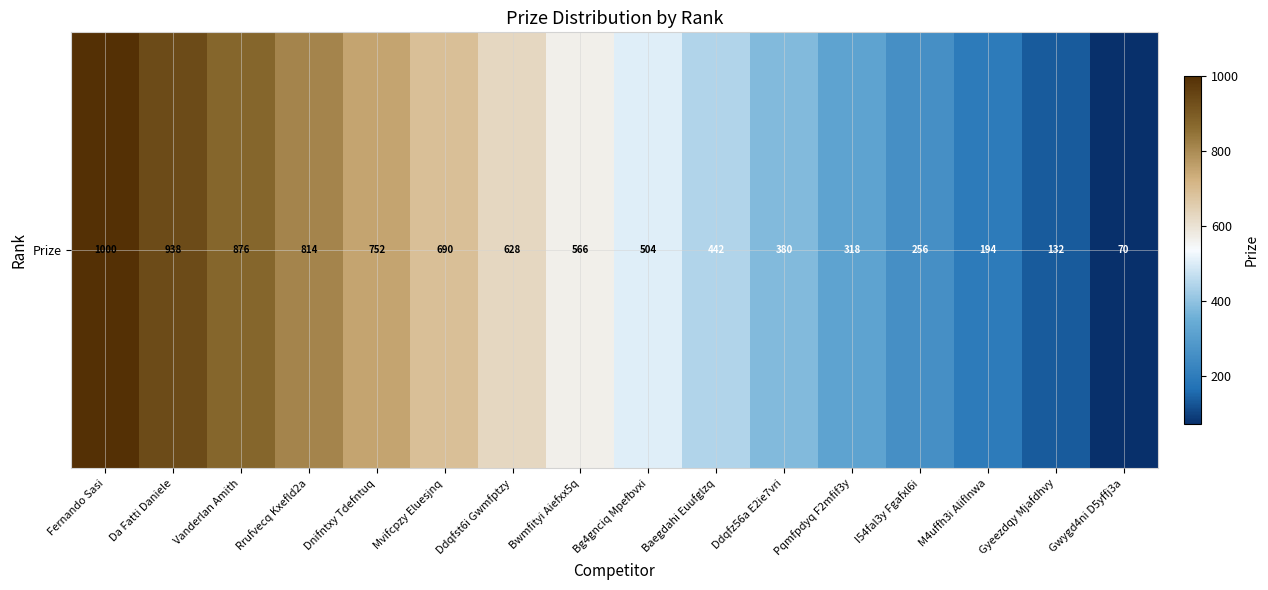

What is the difference between the maximum and second lowest values?

868